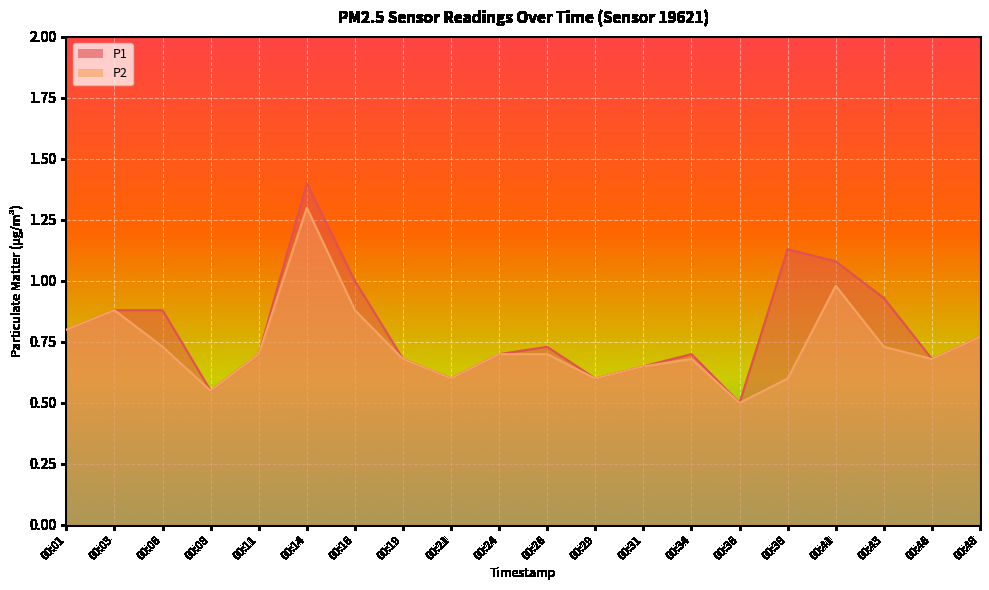

What is the difference between the P2 values at 00:21 and 00:48?

0.2